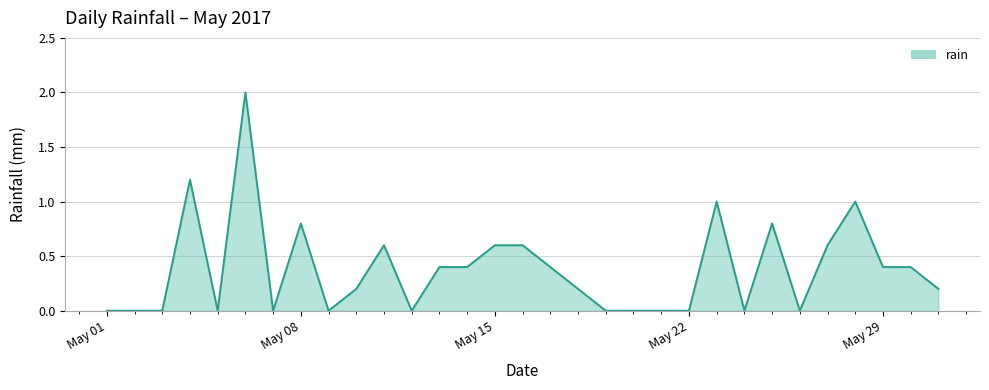

What is the greatest value displayed?

2.0